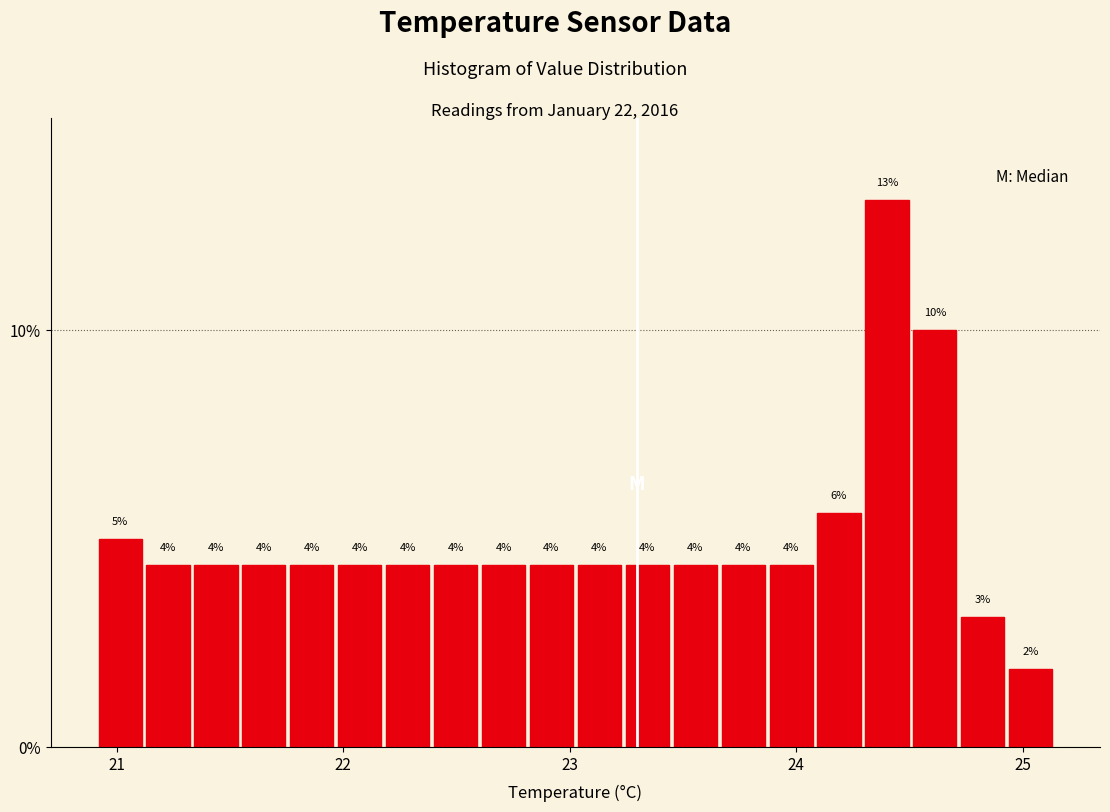

Around what value on the x-axis is the tallest bar? Give the approximate position of its centre, as read against the axis.

24.4